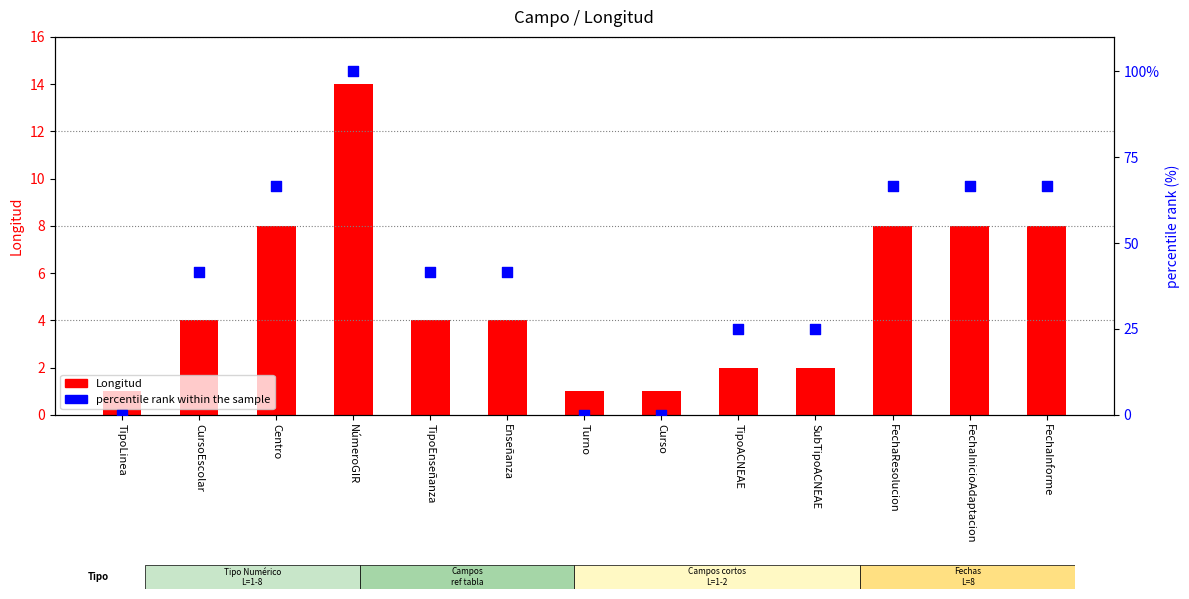

Which series contains the highest Y value?

percentile rank within the sample